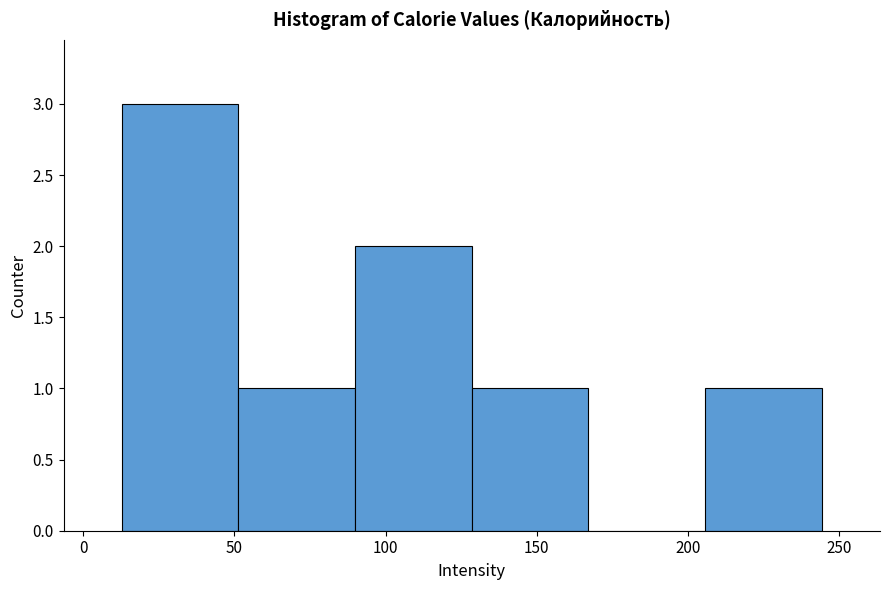

What is the height of the bar covering 205 to 245 on the x-axis? Neither the bar edges nor the heights are printed on the chart, so give them approximately, as read against the axes.

1